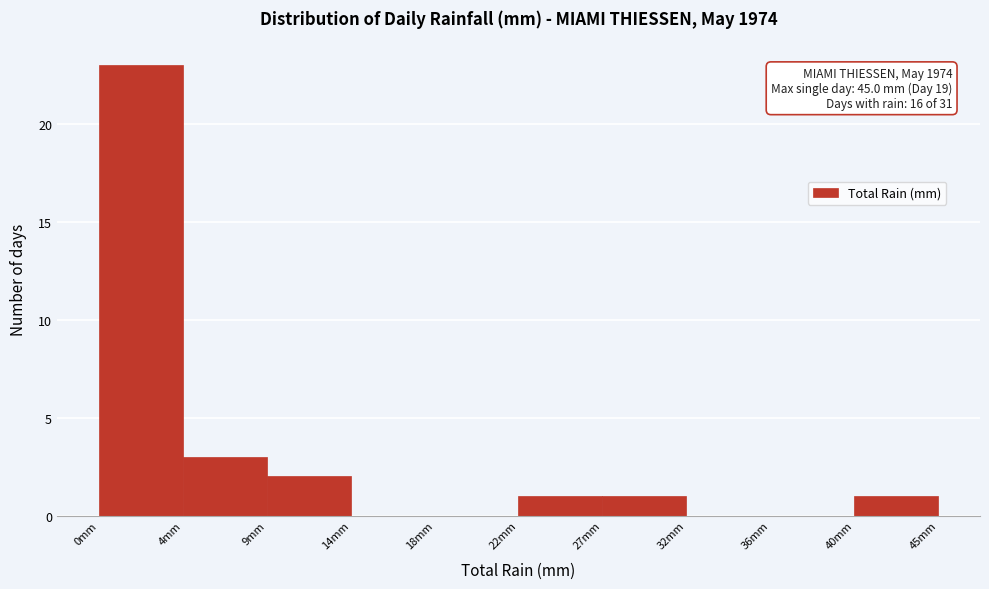

Reading left to right, list all the values displayed in this chart.

0mm=23	4mm=3	9mm=2	14mm=0	18mm=0	22mm=1	27mm=1	32mm=0	36mm=0	40mm=1